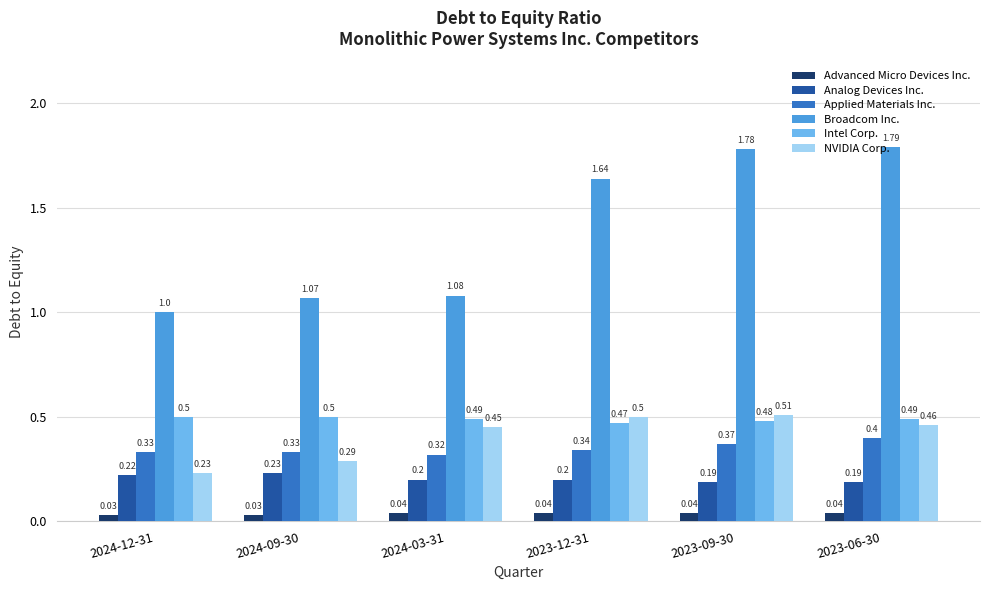

Is the value of NVIDIA Corp. at 2023-12-31 greater than the value of Advanced Micro Devices Inc. at 2023-09-30?

Yes